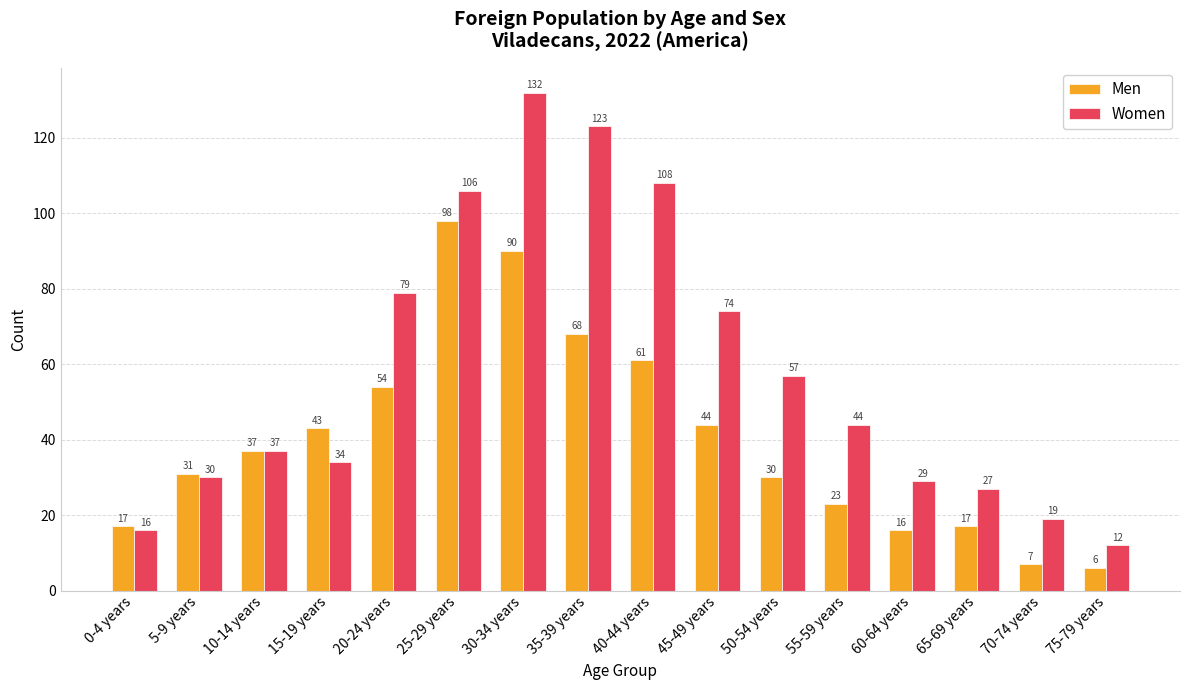

Rank the series at 0-4 years from highest to lowest value.

Men, Women